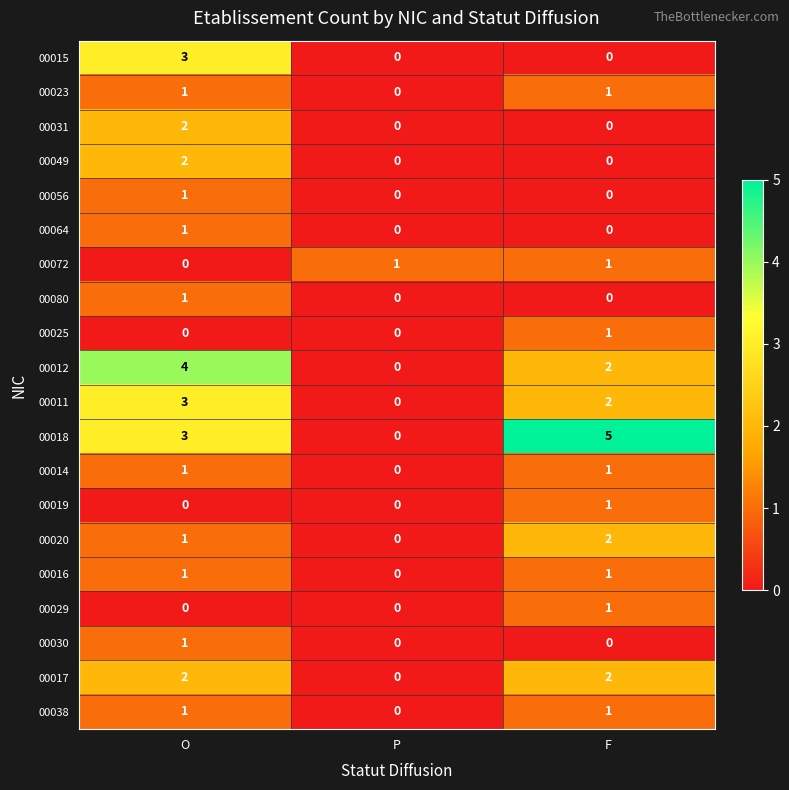

What is the spread (max minus min) of values at O?

4